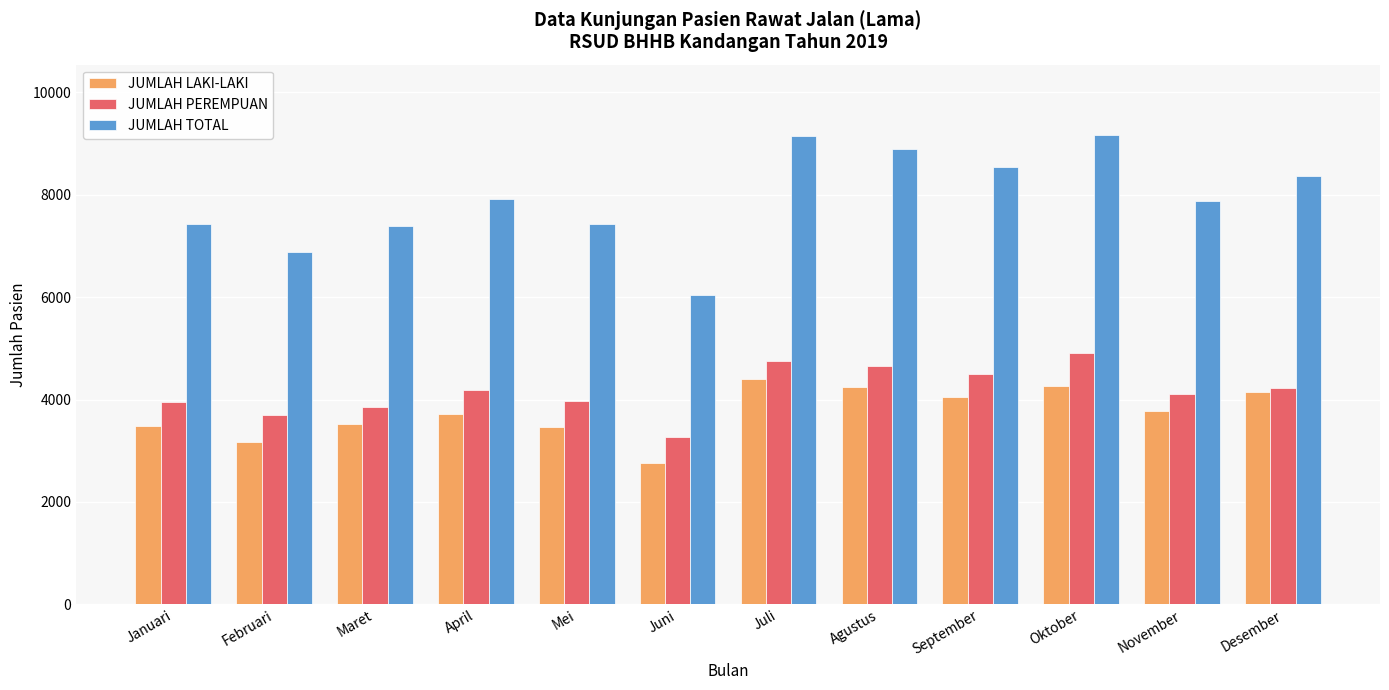

What is the value of the JUMLAH TOTAL bar at the 3rd from the left?

7381